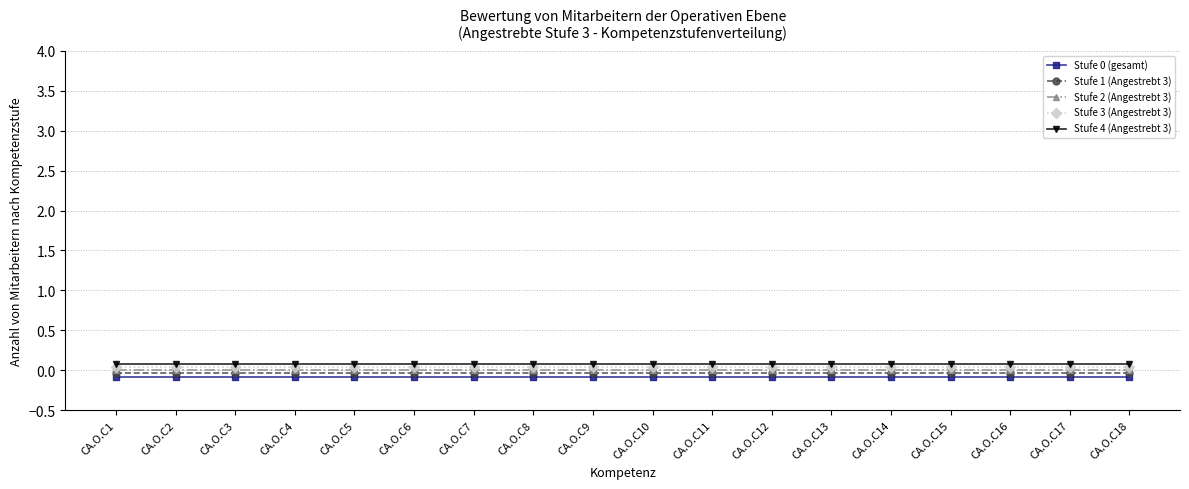

Is it true that Stufe 4 (Angestrebt 3) equals 0.1 at CA.O.C1?

True